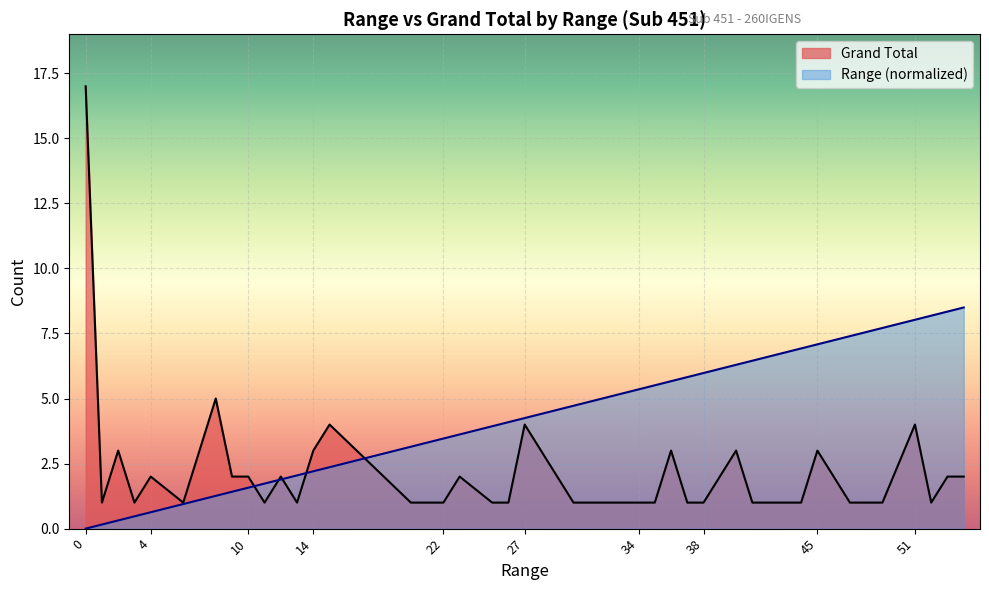

The Range series shows 0.0 at 0. True or false?

True